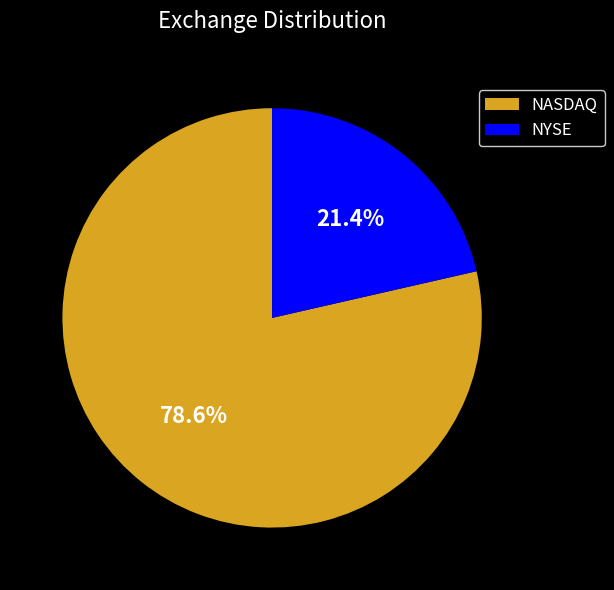

How many segments does this pie chart have?

2